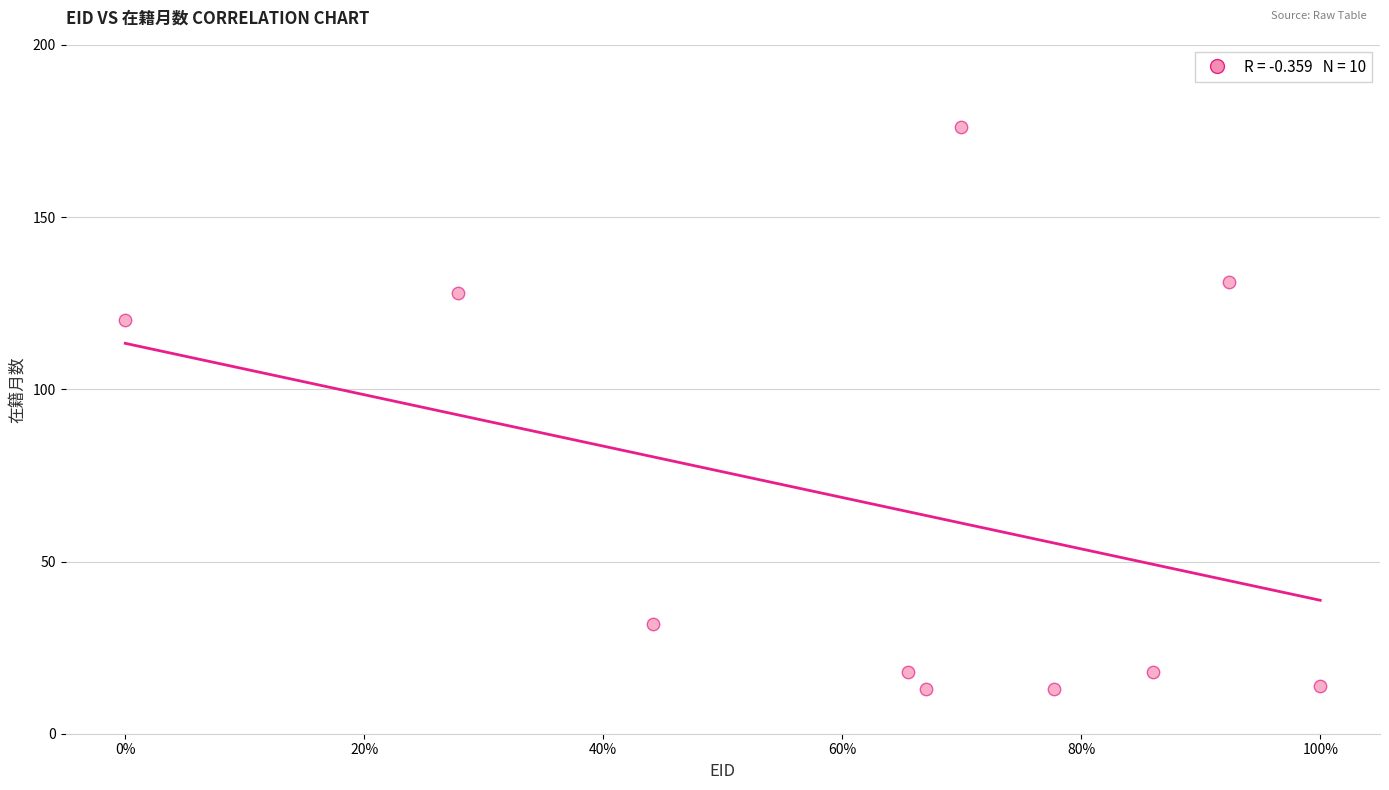

What is the average Y value?

66